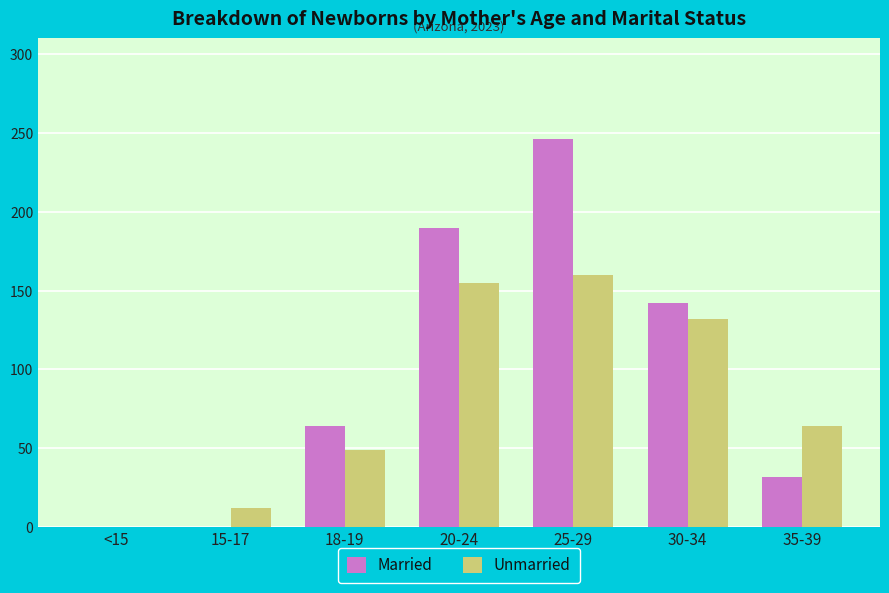

Reading right to left, list all the values displayed in this chart.

Married: 32	142	246	190	64	0	0
Unmarried: 64	132	160	155	49	12	0